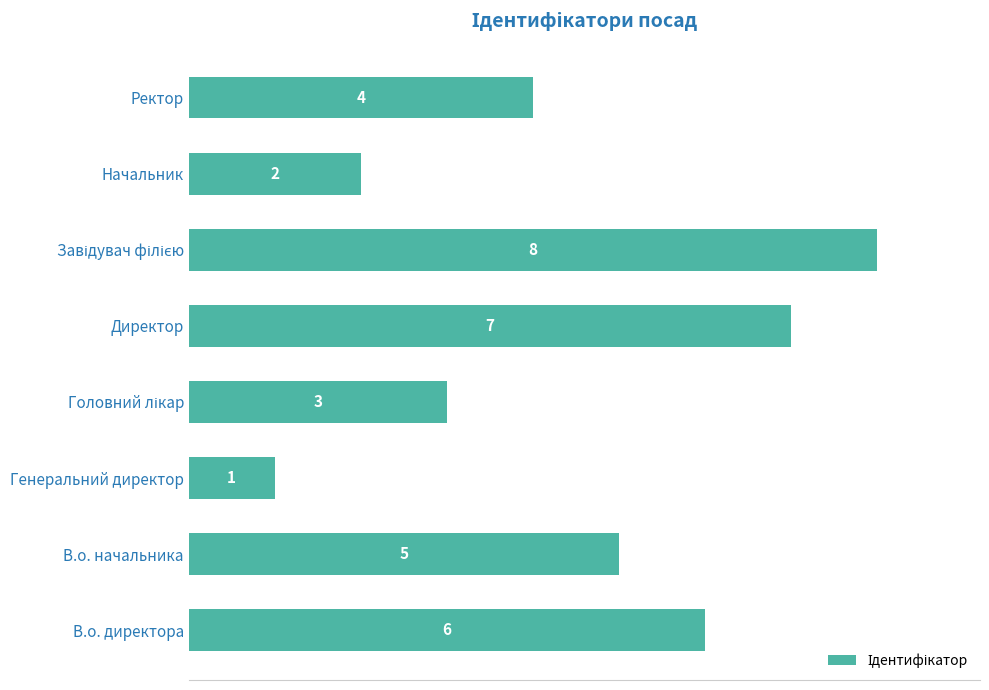

What is the change in value from В.о. директора to Директор?

+1